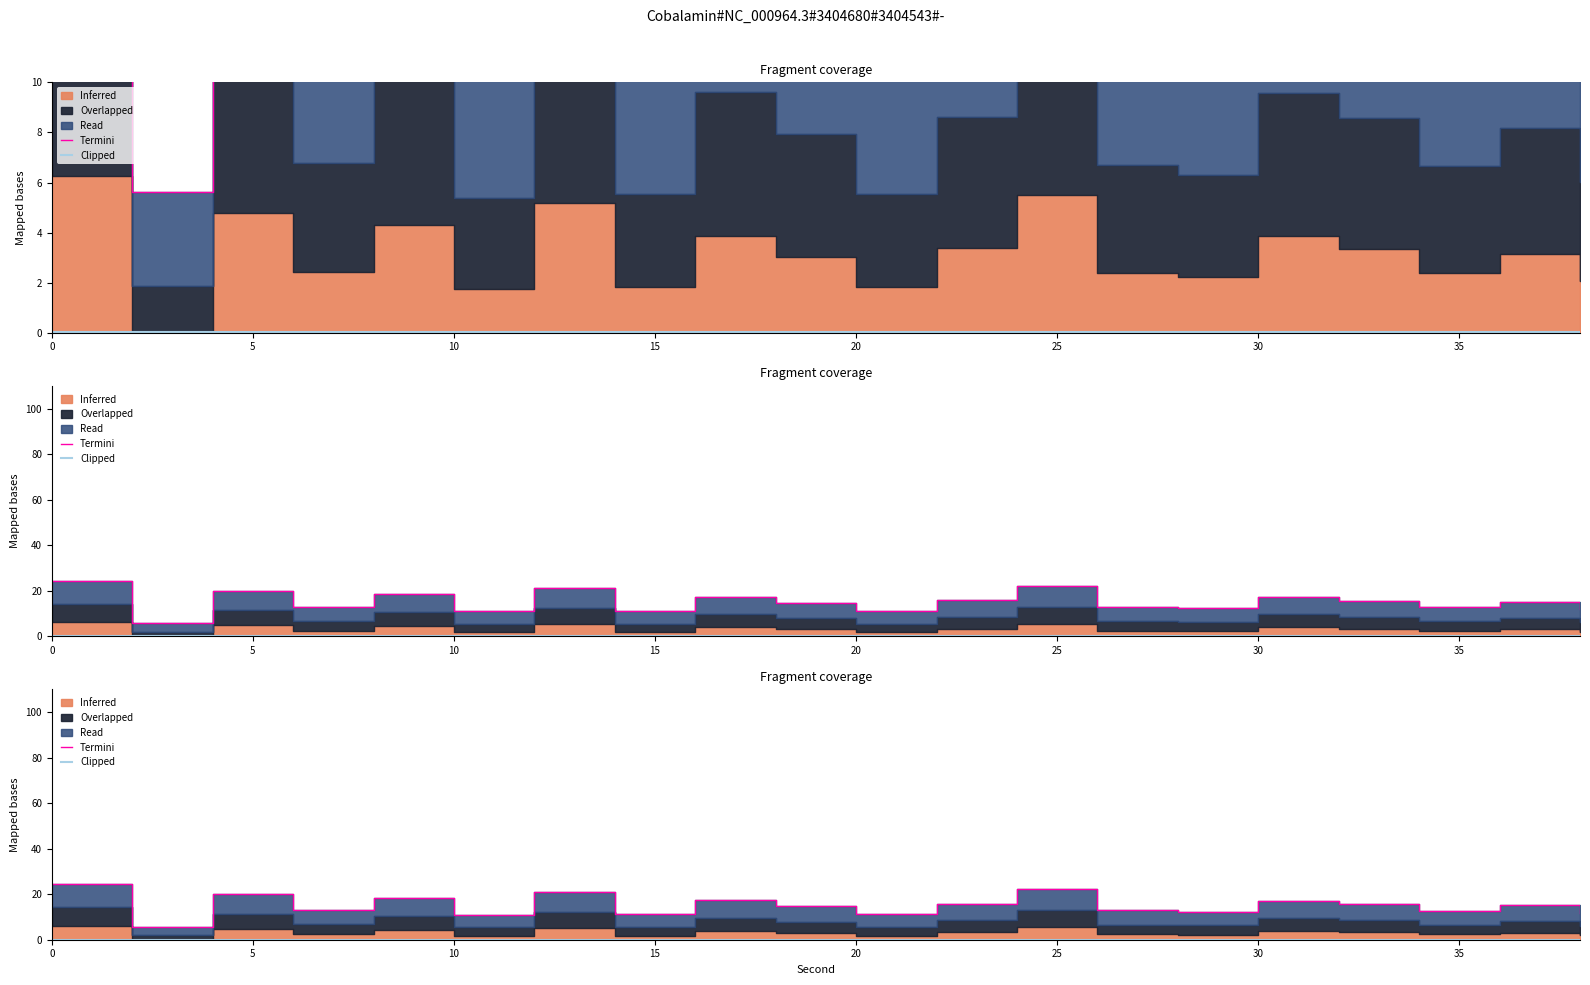

What is the label of the 10th point from the right?

20